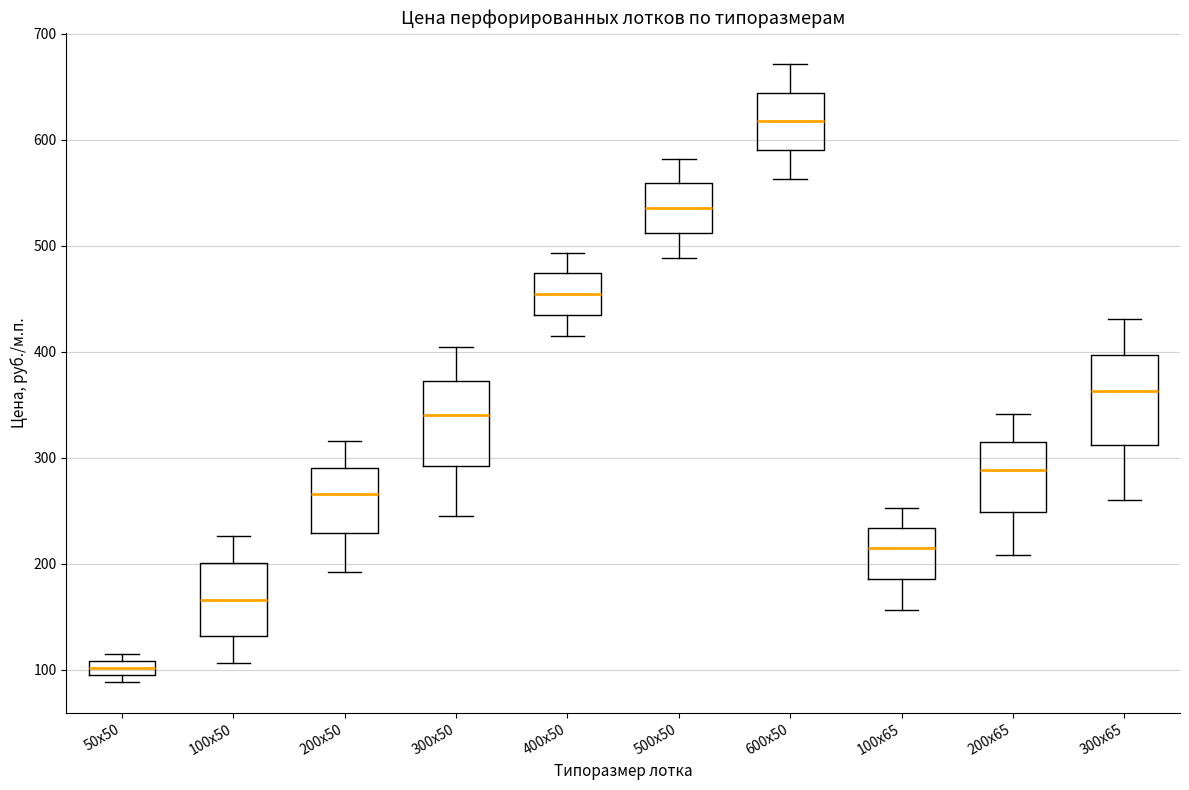

Which box's median line is the highest?

600x50